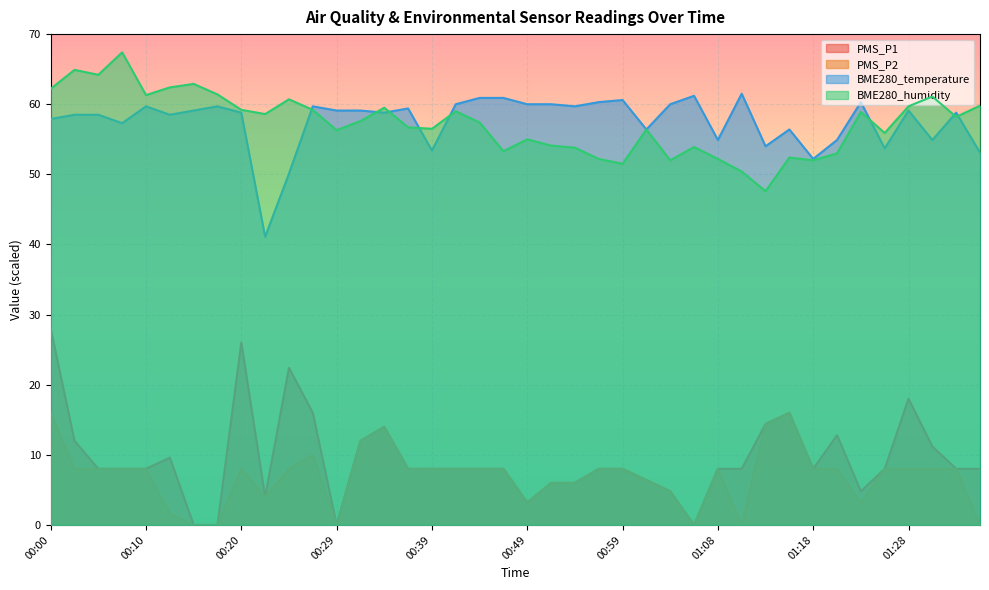

How many distinct data groups are displayed?

4